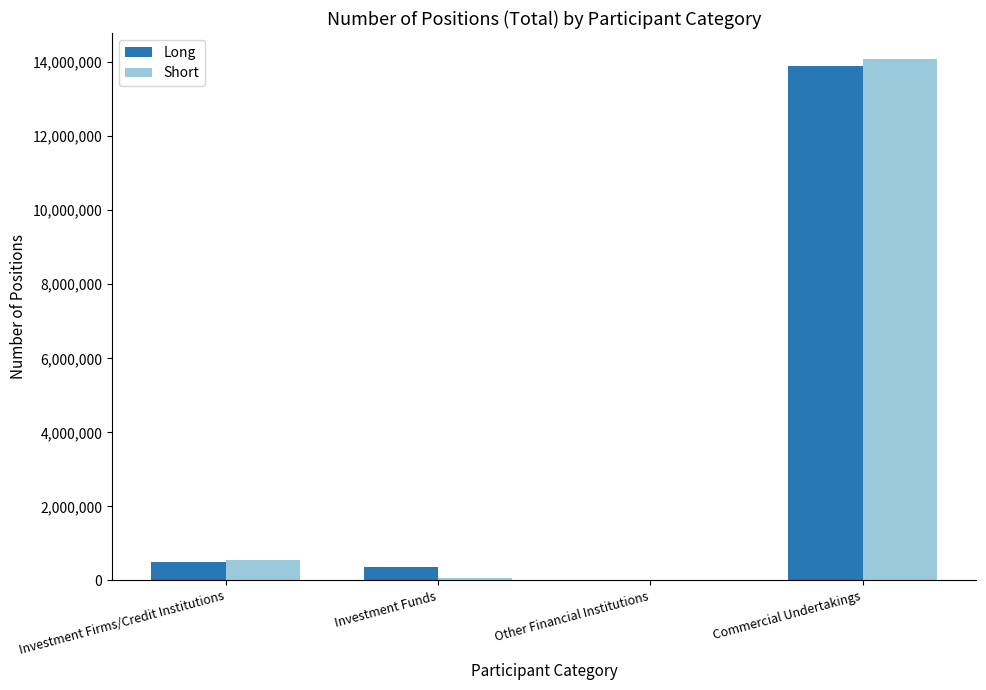

Reading left to right, extract all data points from this chart.

Long: 506126	362448	0	13895966
Short: 540549	62742	0	14084371